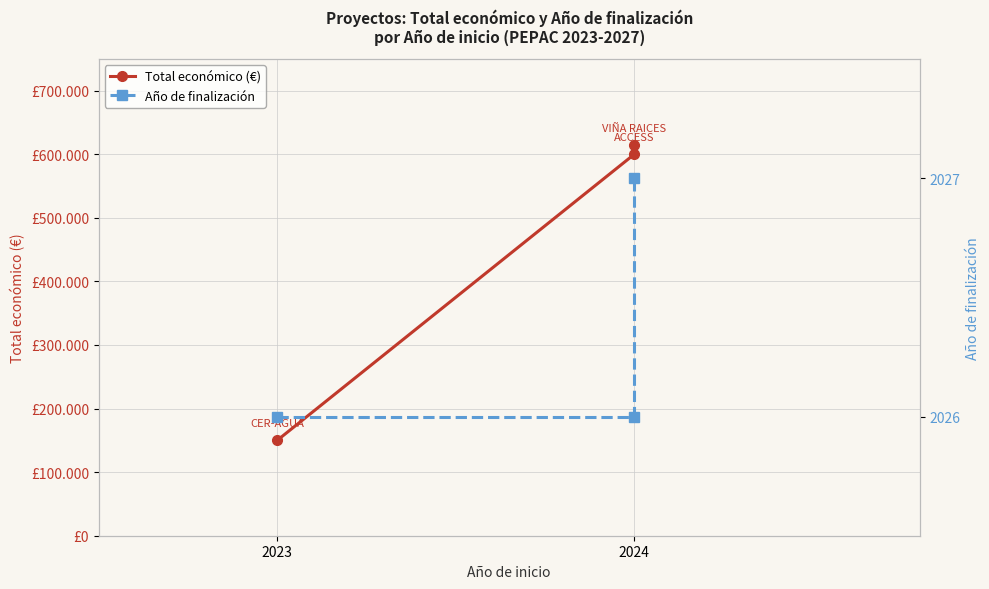

At which label is Total económico (€) closest to 382453?

2024